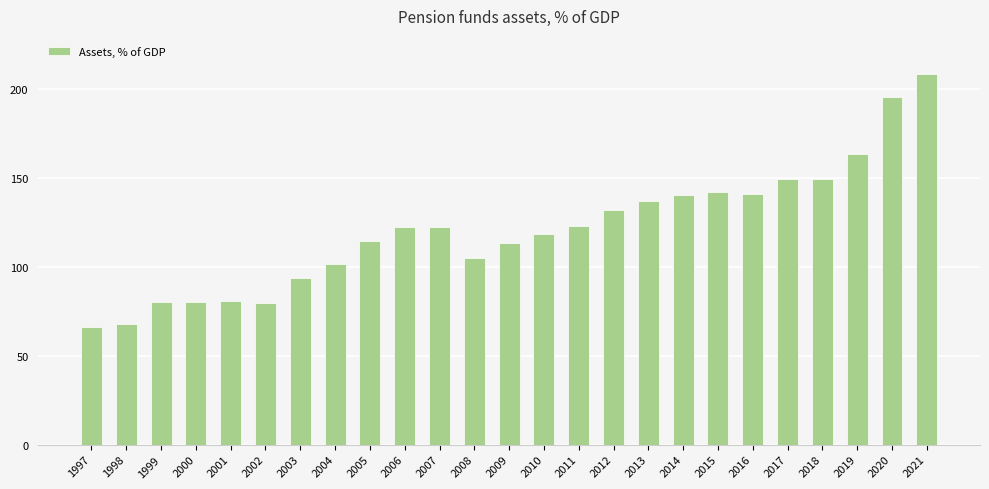

Does the chart contain any negative values?

No